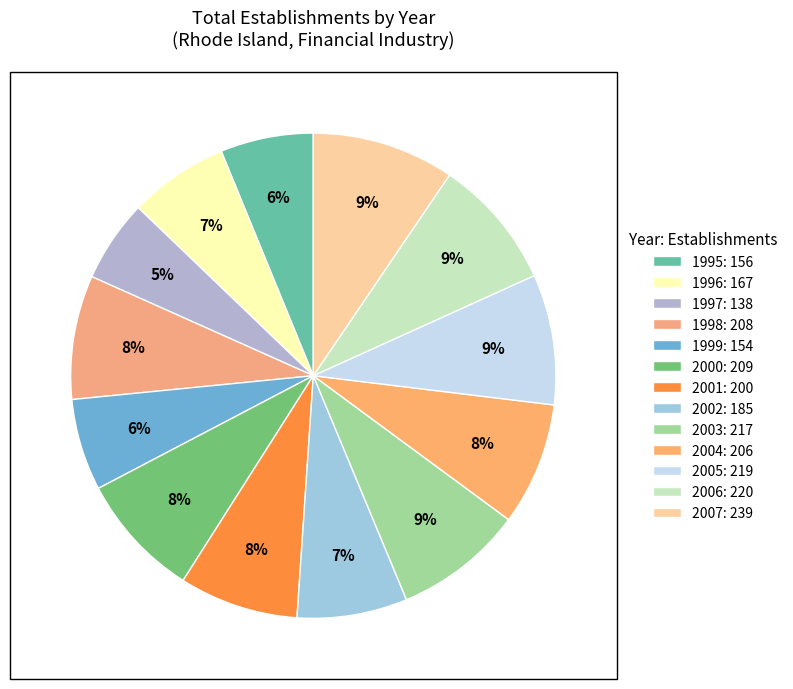

To the nearest percent, what portion does 2006 represent?

9%